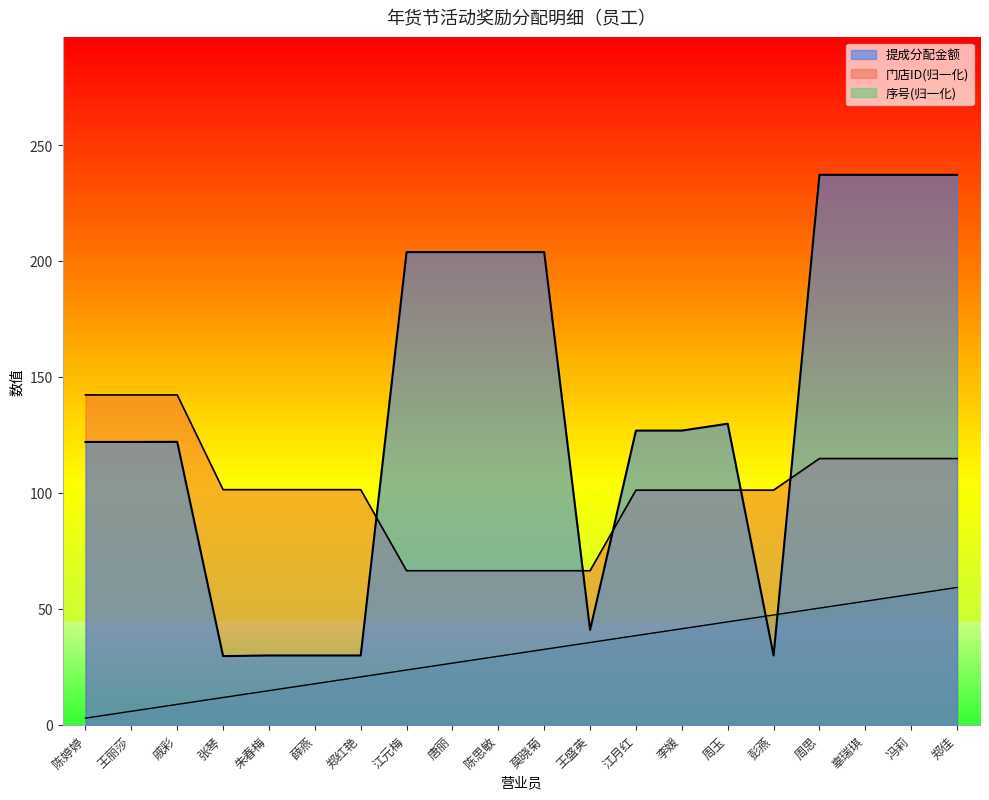

What is the difference between the 提成分配金额 values at 郑佳 and 李媛?

110.3